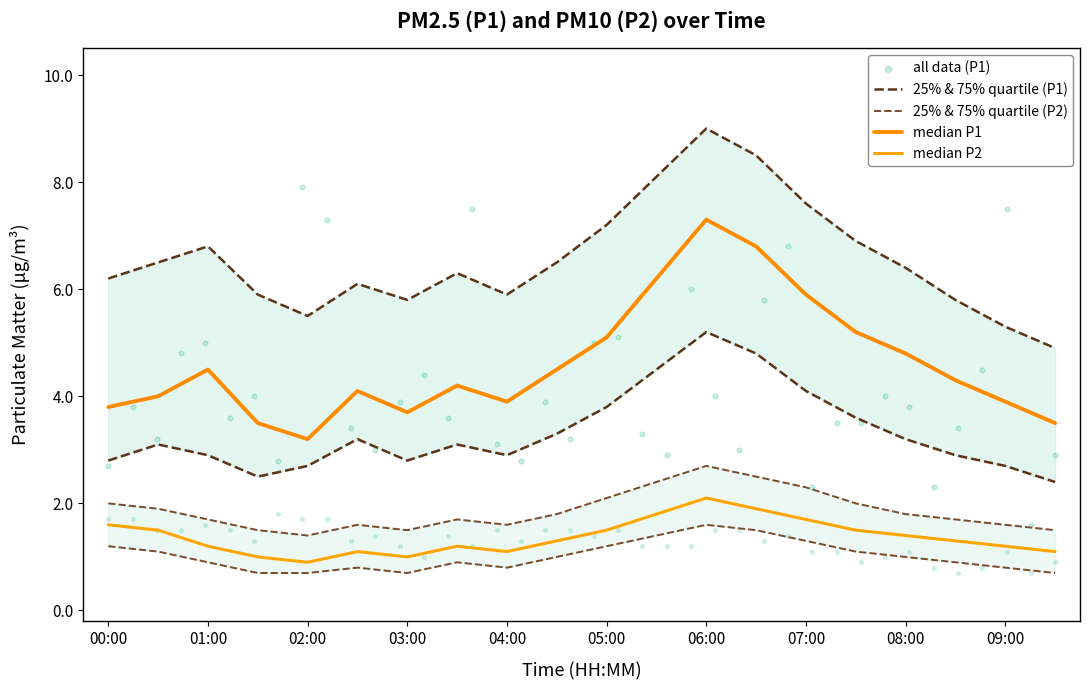

Is the value of P1_q25 at 03:00 greater than the value of P2_q75 at 03:00?

Yes